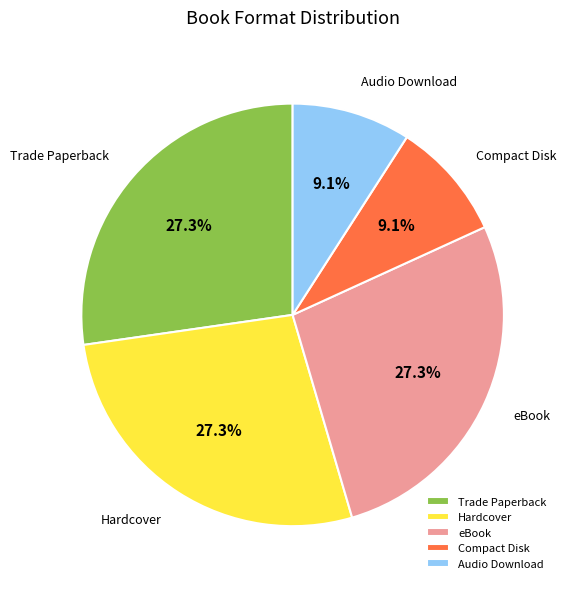

Approximately how many times larger is the value at Compact Disk compared to Hardcover?

0.3